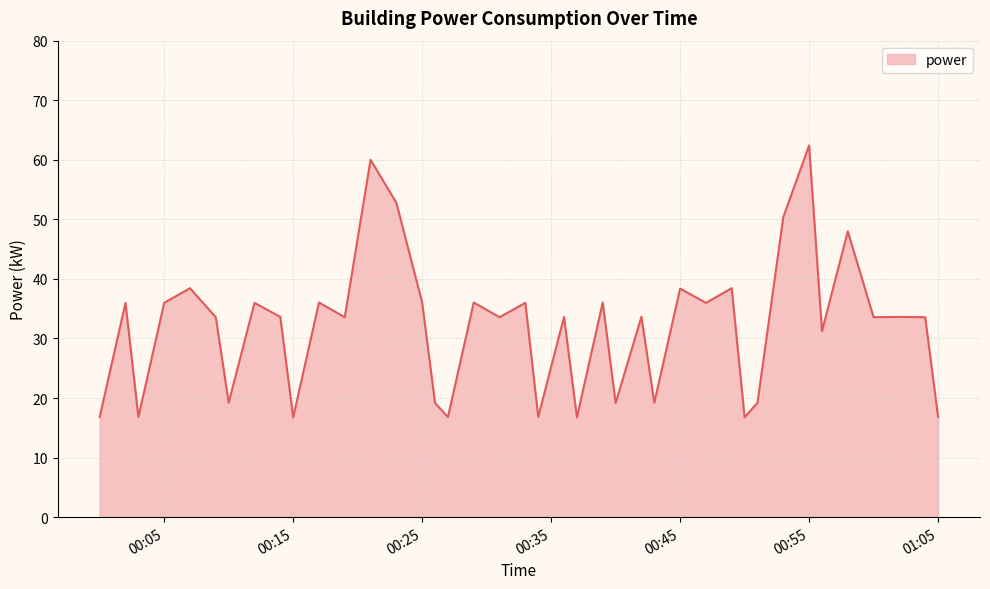

Reading left to right, extract all data points from this chart.

16.8	36.0	16.8	36.0	38.4	33.6	19.2	36.0	33.6	16.8	36.0	33.6	60.0	52.8	36.0	19.2	16.8	36.0	33.6	36.0	16.8	33.6	16.8	36.0	19.2	33.6	19.2	38.4	36.0	38.4	16.8	19.2	50.4	62.4	31.2	48.0	33.6	33.6	33.6	16.8